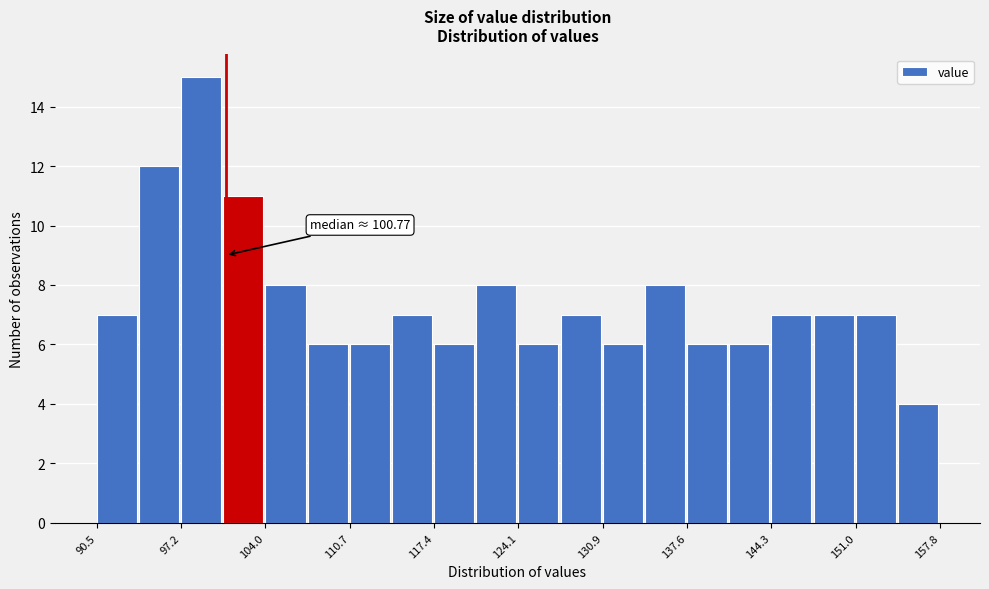

Read against the x-axis, roughly where is the centre of the tallest bar?

99